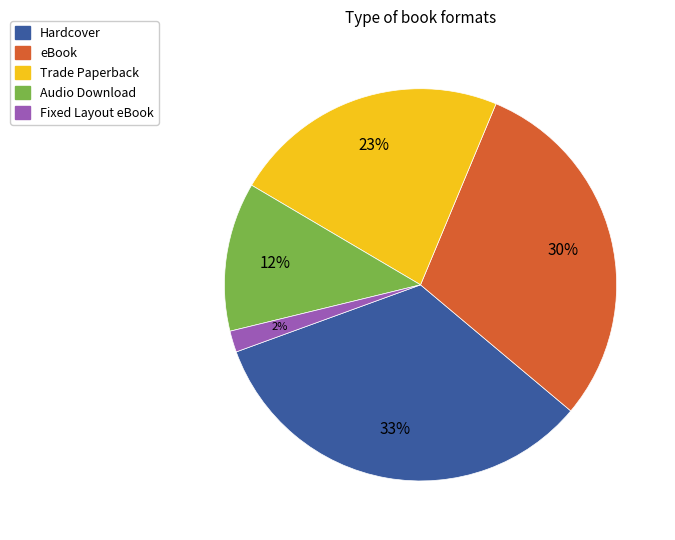

How many segments does this pie chart have?

5